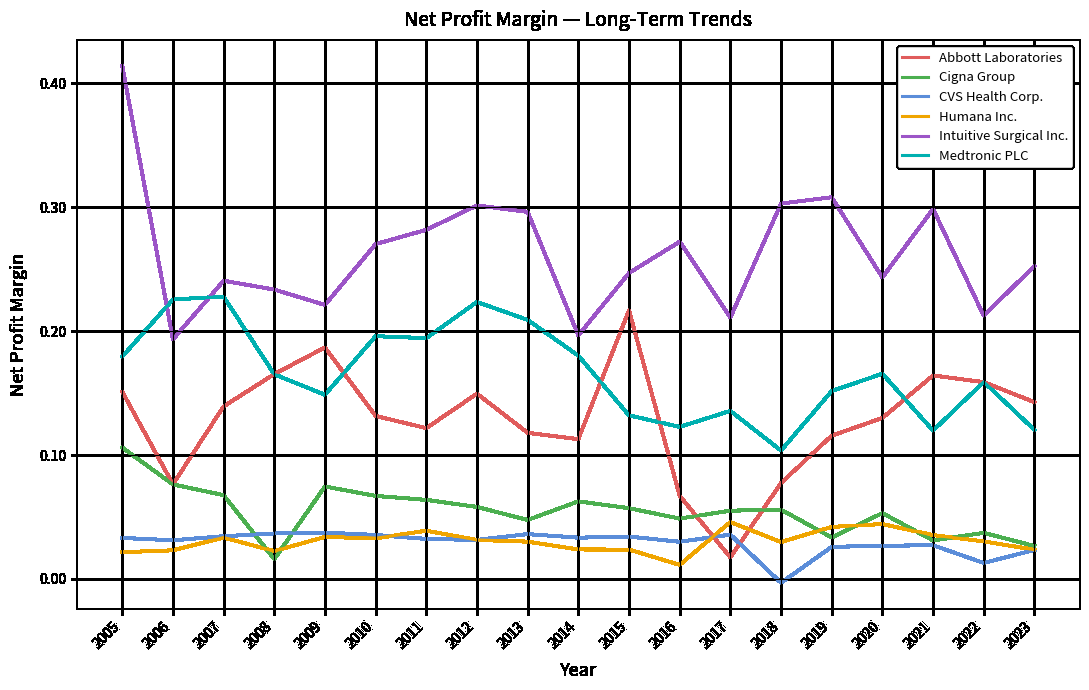

The Humana Inc. series shows 0.0 at 2009. True or false?

True